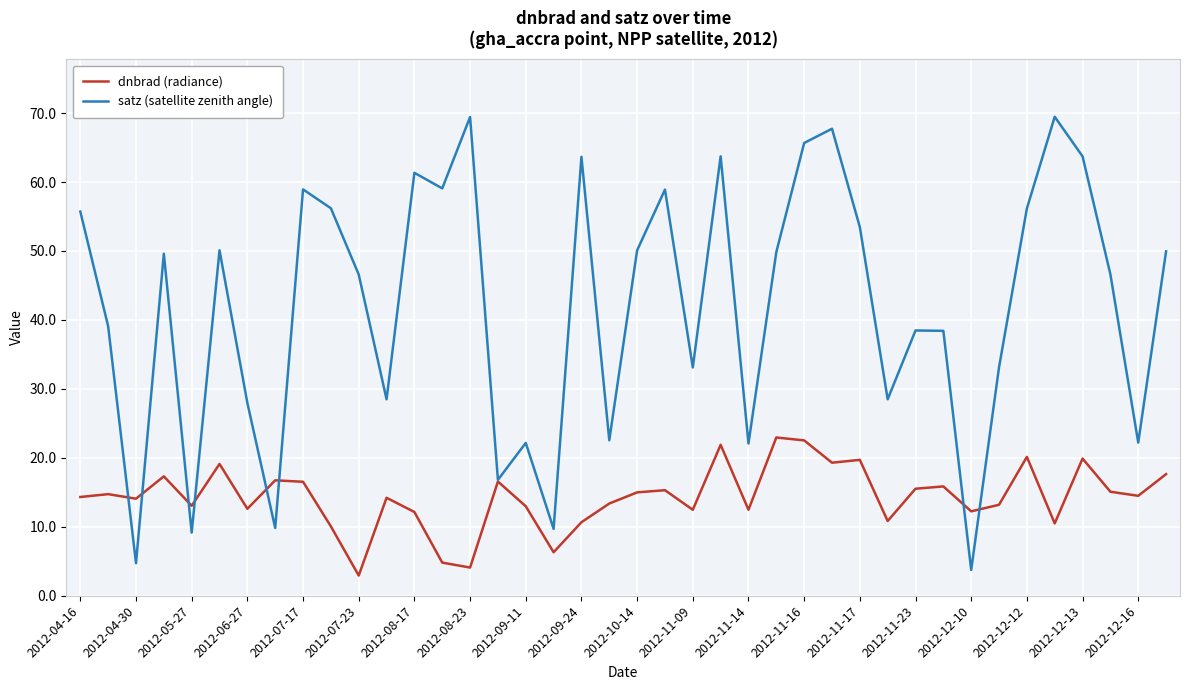

Which series has the largest total across all categories?

satz (satellite zenith angle)